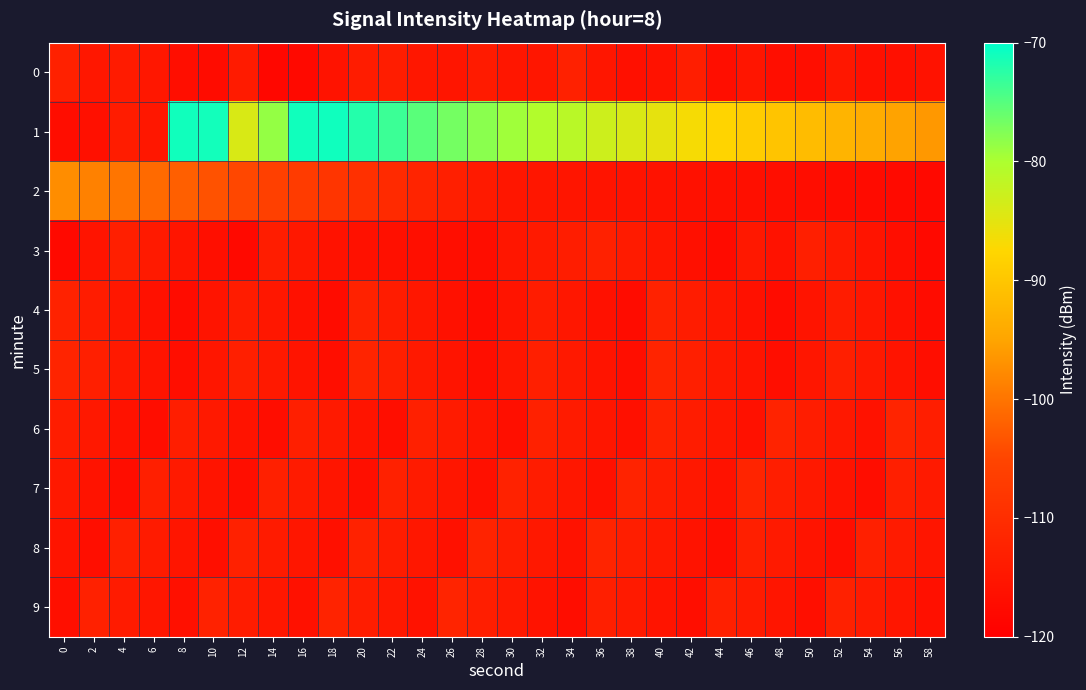

Which series has the largest range (max minus min)?

1